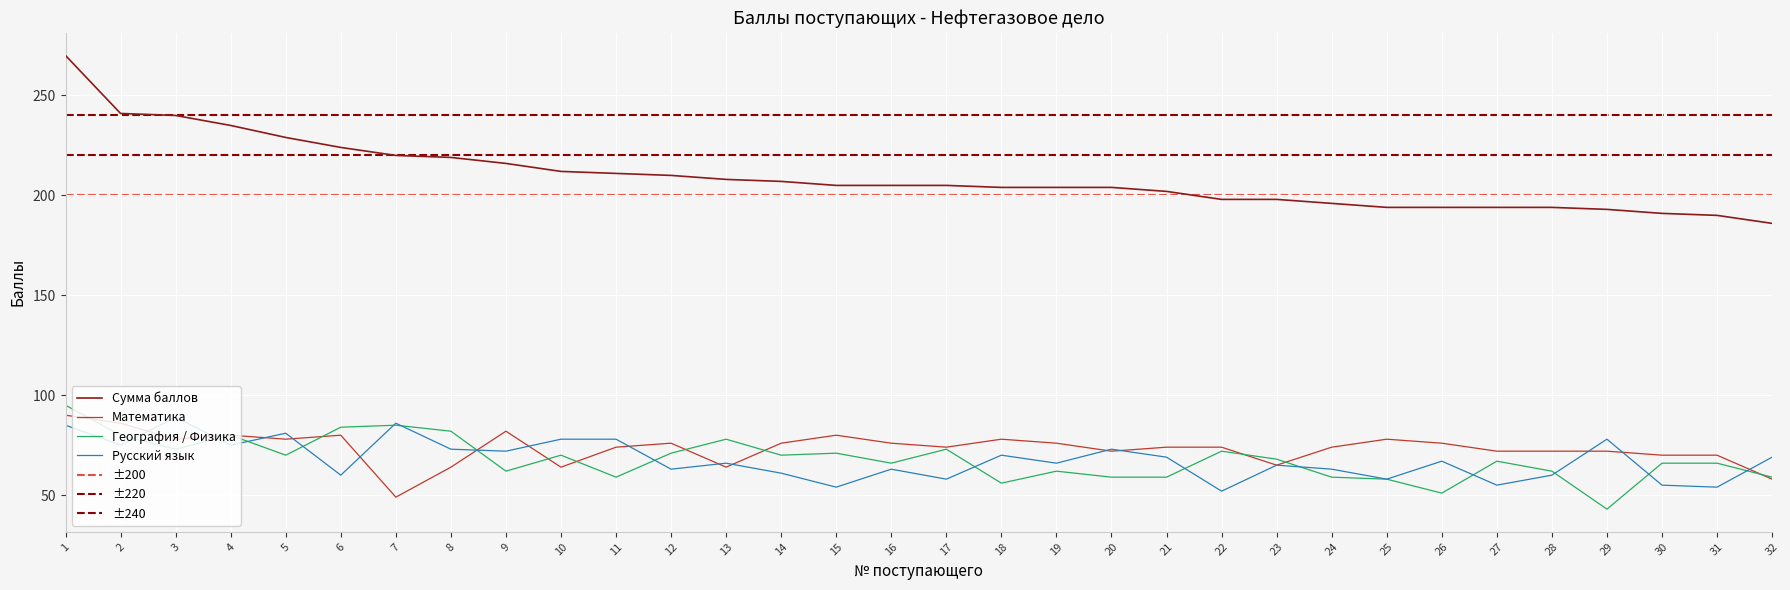

The География / Физика series shows 91 at 21. True or false?

False